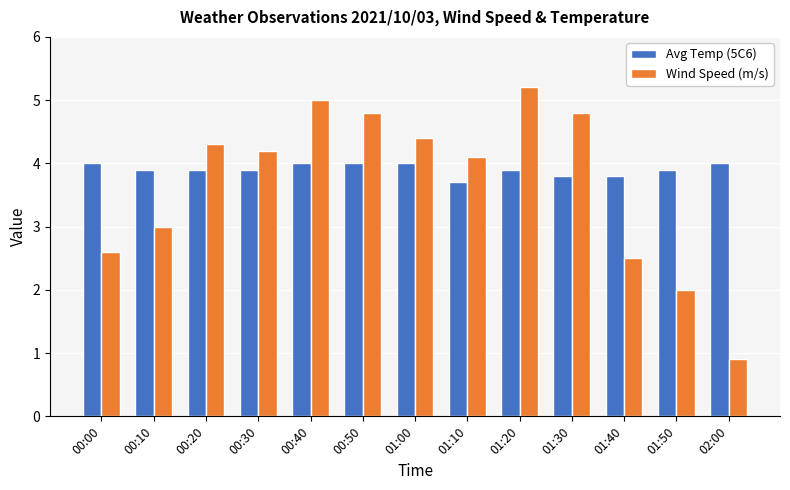

What is the spread (max minus min) of values at 00:20?

0.4